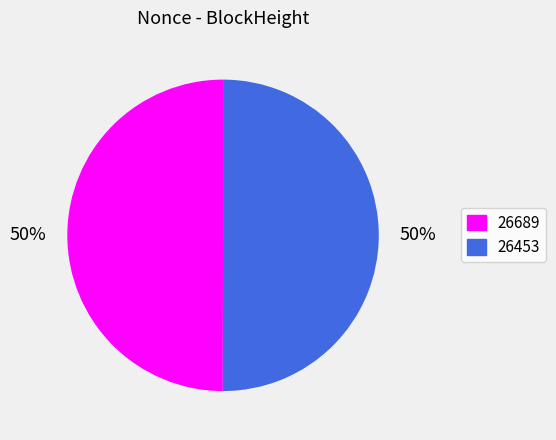

How many segments does this pie chart have?

2